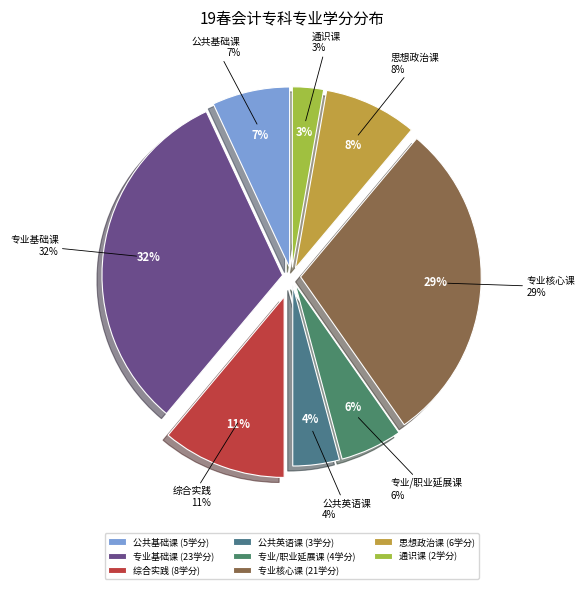

Is it true that 专业基础课 is 13% of the pie?

False